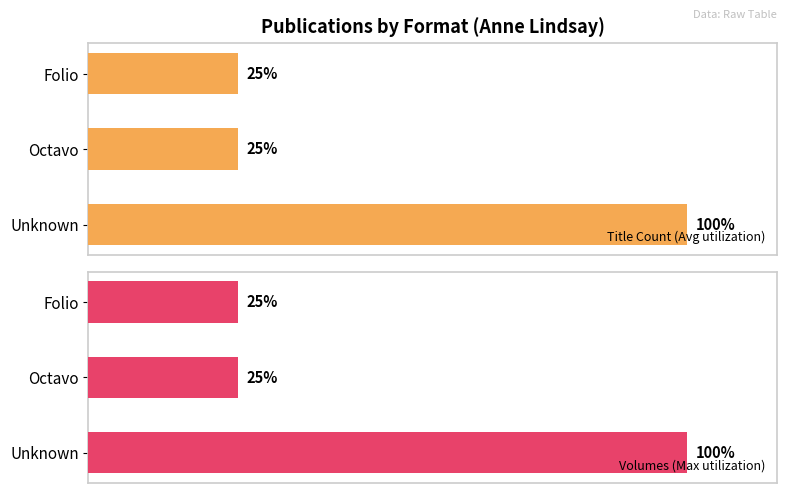

How many Title Count (Avg utilization) values are between 25 and 100?

3